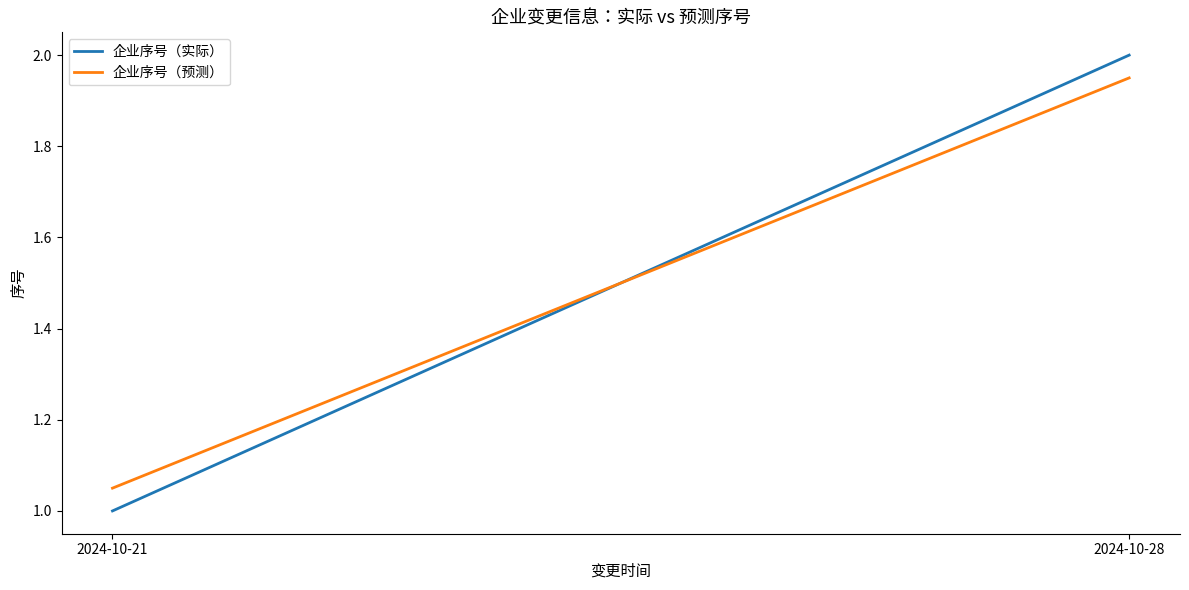

At which category is the sum across all series the highest?

2024-10-28